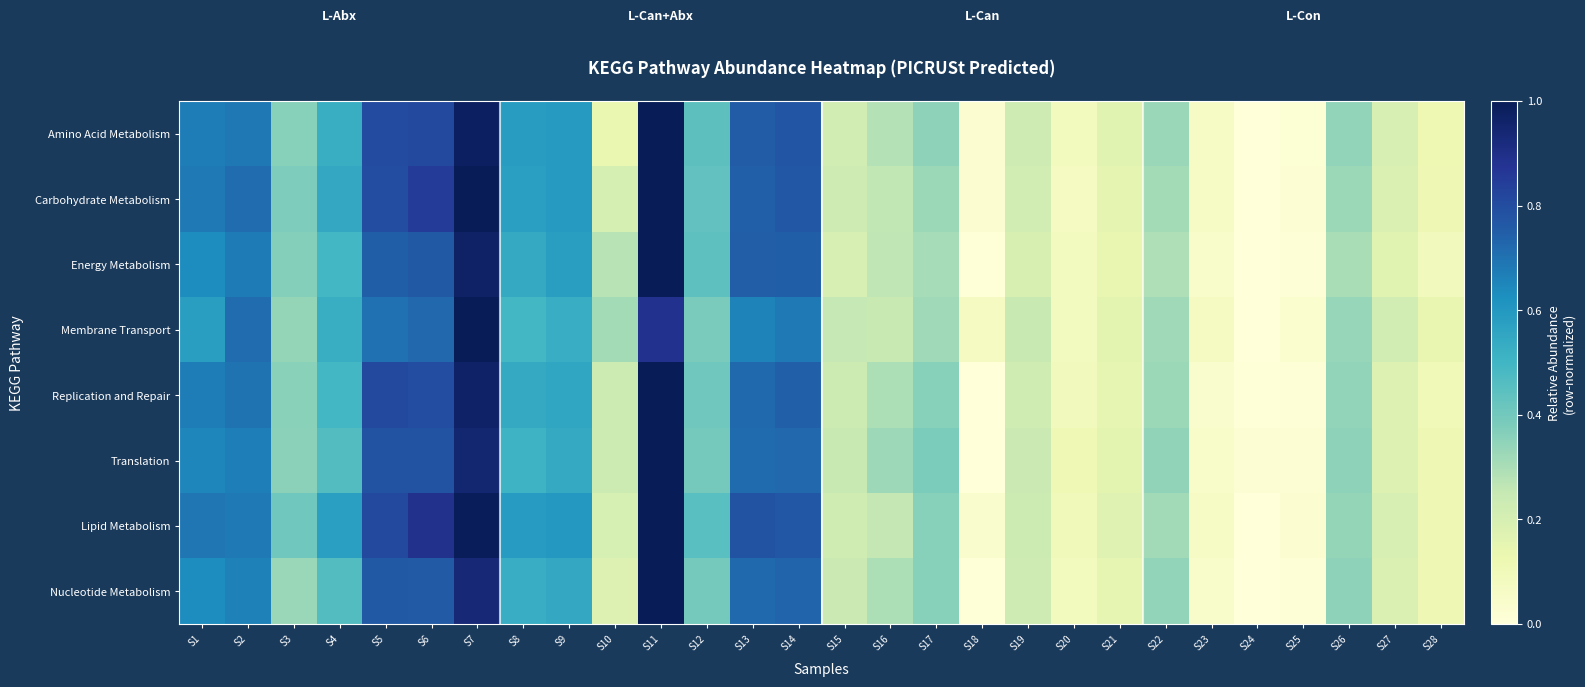

Reading right to left, what are all the values shown in this chart?

Amino Acid Metabolism: S28=0.1	S27=0.2	S26=0.3	S25=0.0	S24=0.0	S23=0.1	S22=0.3	S21=0.2	S20=0.1	S19=0.2	S18=0.0	S17=0.3	S16=0.3	S15=0.2	S14=0.8	S13=0.8	S12=0.4	S11=1.0	S10=0.1	S9=0.6	S8=0.6	S7=1.0	S6=0.8	S5=0.8	S4=0.5	S3=0.4	S2=0.7	S1=0.7
Carbohydrate Metabolism: S28=0.1	S27=0.2	S26=0.3	S25=0.0	S24=0.0	S23=0.1	S22=0.3	S21=0.2	S20=0.1	S19=0.2	S18=0.0	S17=0.3	S16=0.3	S15=0.2	S14=0.8	S13=0.7	S12=0.4	S11=1.0	S10=0.2	S9=0.6	S8=0.6	S7=1.0	S6=0.8	S5=0.8	S4=0.5	S3=0.4	S2=0.7	S1=0.7
Energy Metabolism: S28=0.1	S27=0.2	S26=0.3	S25=0.0	S24=0.0	S23=0.0	S22=0.3	S21=0.1	S20=0.1	S19=0.2	S18=0.0	S17=0.3	S16=0.3	S15=0.2	S14=0.7	S13=0.8	S12=0.4	S11=1.0	S10=0.3	S9=0.6	S8=0.5	S7=1.0	S6=0.8	S5=0.7	S4=0.5	S3=0.4	S2=0.7	S1=0.6
Membrane Transport: S28=0.1	S27=0.2	S26=0.3	S25=0.0	S24=0.0	S23=0.1	S22=0.3	S21=0.2	S20=0.1	S19=0.2	S18=0.1	S17=0.3	S16=0.2	S15=0.3	S14=0.7	S13=0.7	S12=0.4	S11=0.9	S10=0.3	S9=0.5	S8=0.5	S7=1.0	S6=0.7	S5=0.7	S4=0.5	S3=0.3	S2=0.7	S1=0.6
Replication and Repair: S28=0.1	S27=0.2	S26=0.3	S25=0.0	S24=0.0	S23=0.0	S22=0.3	S21=0.1	S20=0.1	S19=0.2	S18=0.0	S17=0.4	S16=0.3	S15=0.2	S14=0.7	S13=0.7	S12=0.4	S11=1.0	S10=0.2	S9=0.6	S8=0.5	S7=1.0	S6=0.8	S5=0.8	S4=0.5	S3=0.4	S2=0.7	S1=0.7
Translation: S28=0.1	S27=0.2	S26=0.3	S25=0.0	S24=0.0	S23=0.0	S22=0.3	S21=0.2	S20=0.1	S19=0.2	S18=0.0	S17=0.4	S16=0.3	S15=0.2	S14=0.7	S13=0.7	S12=0.4	S11=1.0	S10=0.2	S9=0.5	S8=0.5	S7=0.9	S6=0.8	S5=0.8	S4=0.5	S3=0.4	S2=0.7	S1=0.7
Lipid Metabolism: S28=0.1	S27=0.2	S26=0.3	S25=0.0	S24=0.0	S23=0.1	S22=0.3	S21=0.2	S20=0.1	S19=0.2	S18=0.0	S17=0.4	S16=0.3	S15=0.2	S14=0.8	S13=0.8	S12=0.4	S11=1.0	S10=0.2	S9=0.6	S8=0.6	S7=1.0	S6=0.9	S5=0.8	S4=0.6	S3=0.4	S2=0.7	S1=0.7
Nucleotide Metabolism: S28=0.1	S27=0.2	S26=0.4	S25=0.0	S24=0.0	S23=0.0	S22=0.3	S21=0.1	S20=0.1	S19=0.2	S18=0.0	S17=0.4	S16=0.3	S15=0.2	S14=0.7	S13=0.7	S12=0.4	S11=1.0	S10=0.2	S9=0.5	S8=0.5	S7=0.9	S6=0.8	S5=0.8	S4=0.5	S3=0.3	S2=0.7	S1=0.6